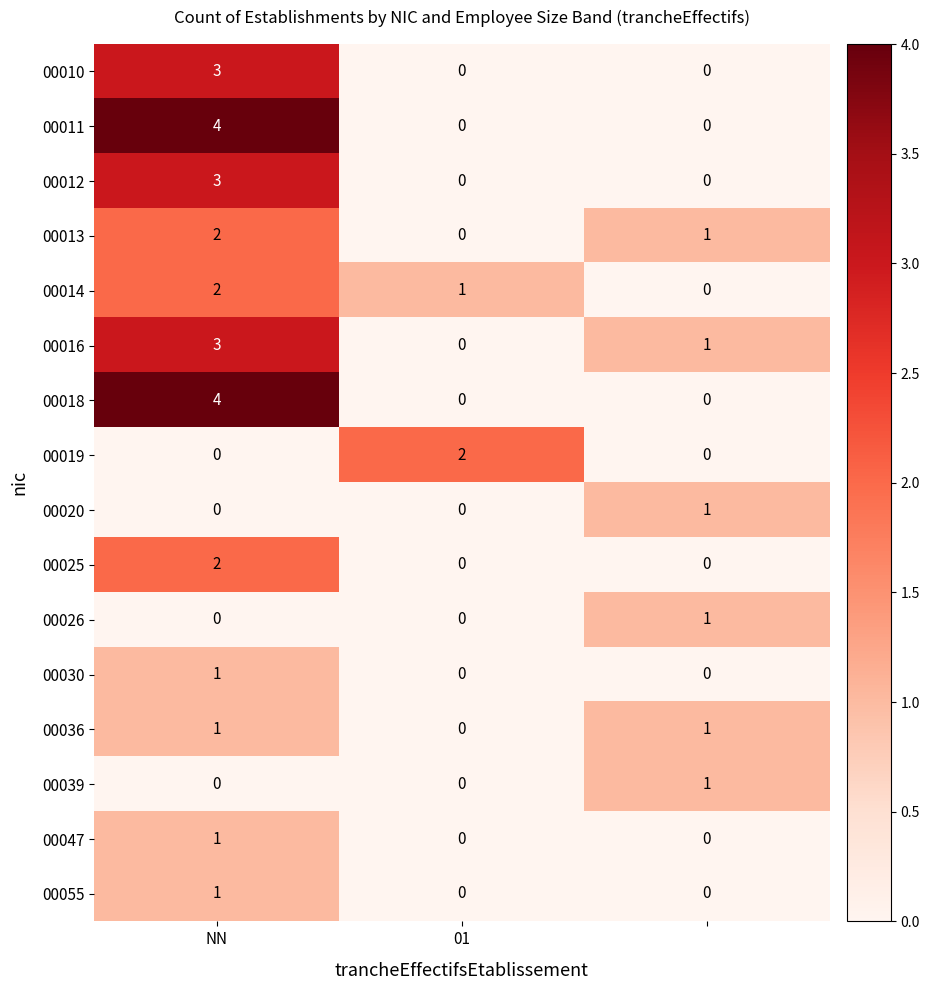

What is the greatest value displayed?

4